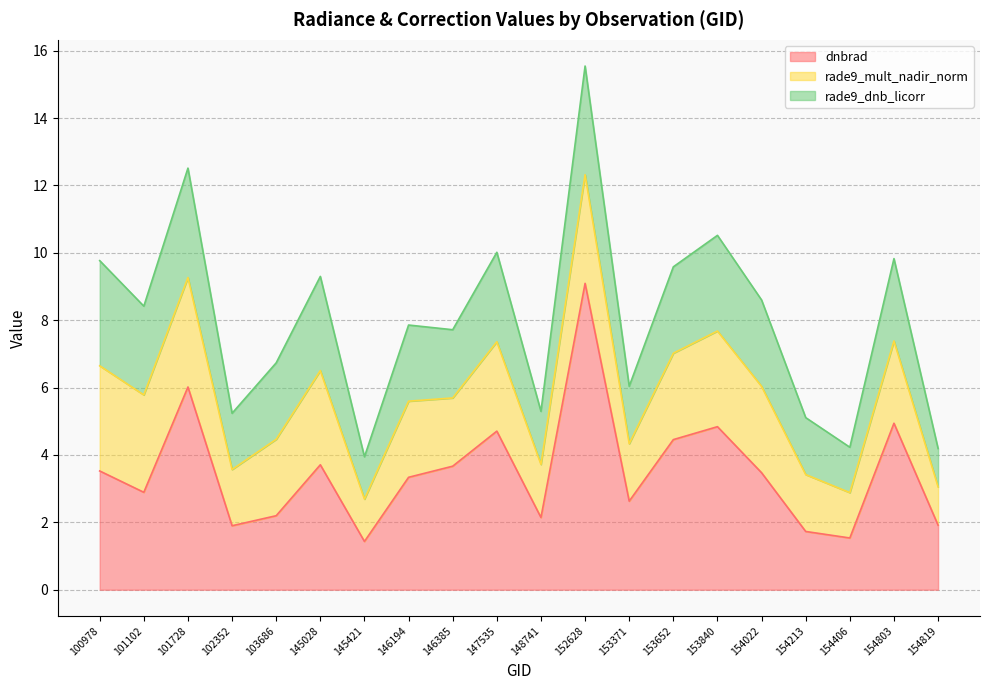

How many values in the dnbrad series exceed 3?

11